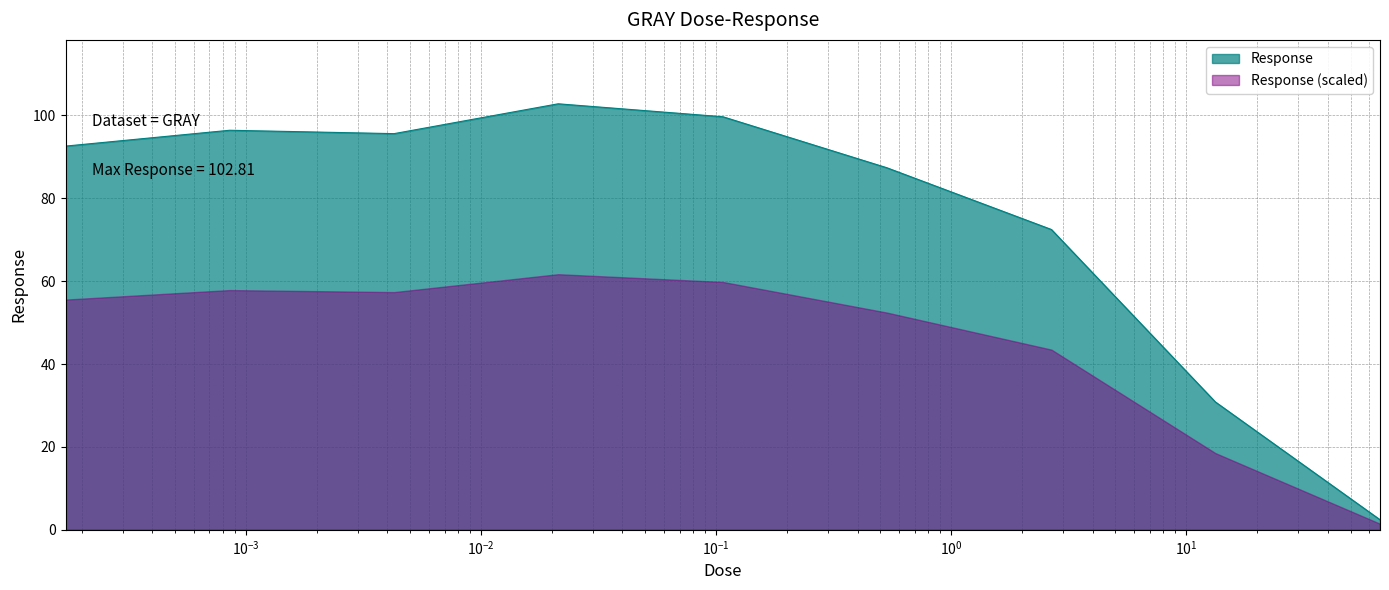

What is the minimum value shown in the chart?

1.5